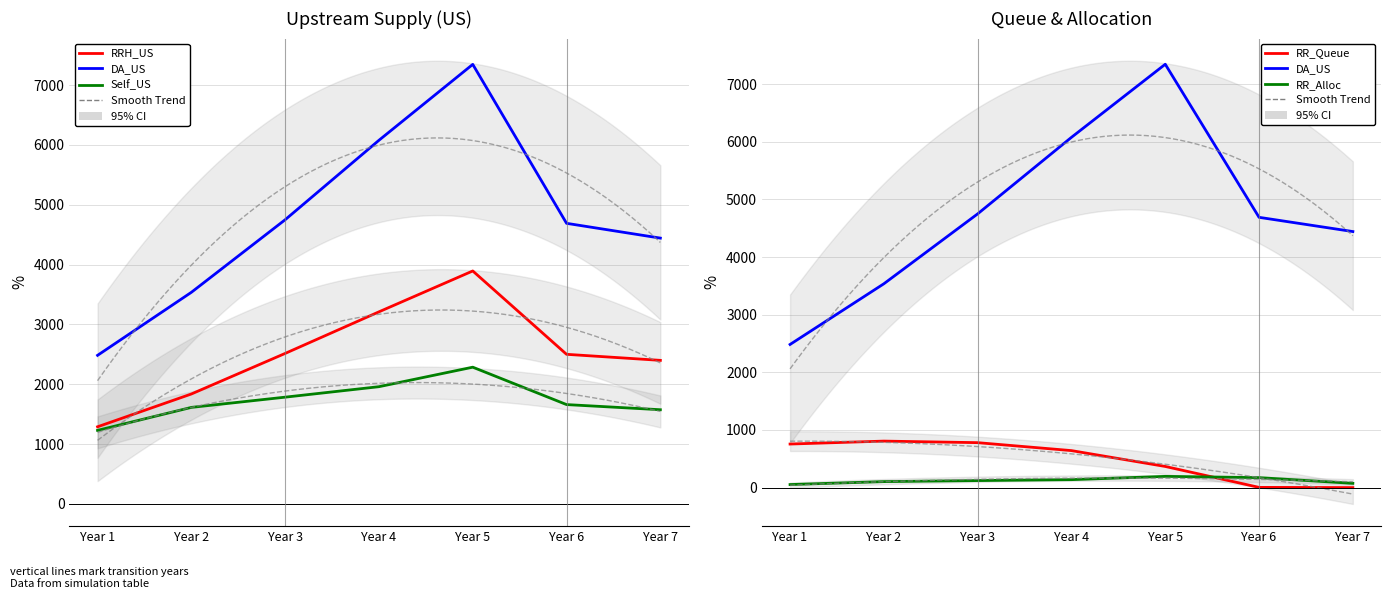

Between Year 3 and Year 5, which series saw the biggest shift?

DA_US